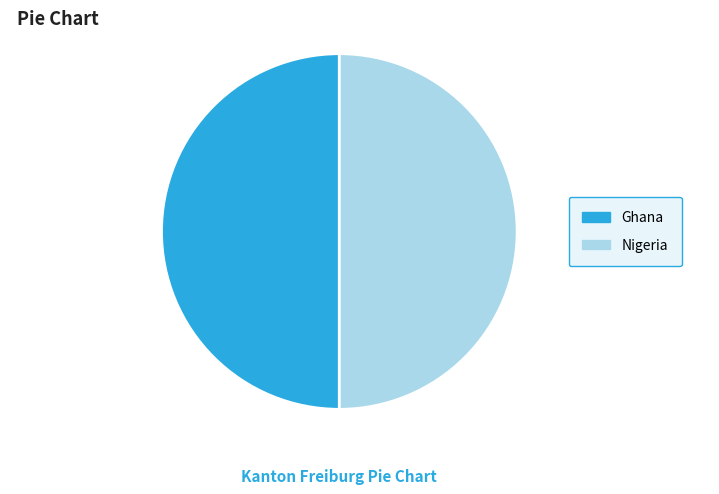

Count the number of slices in the pie.

2